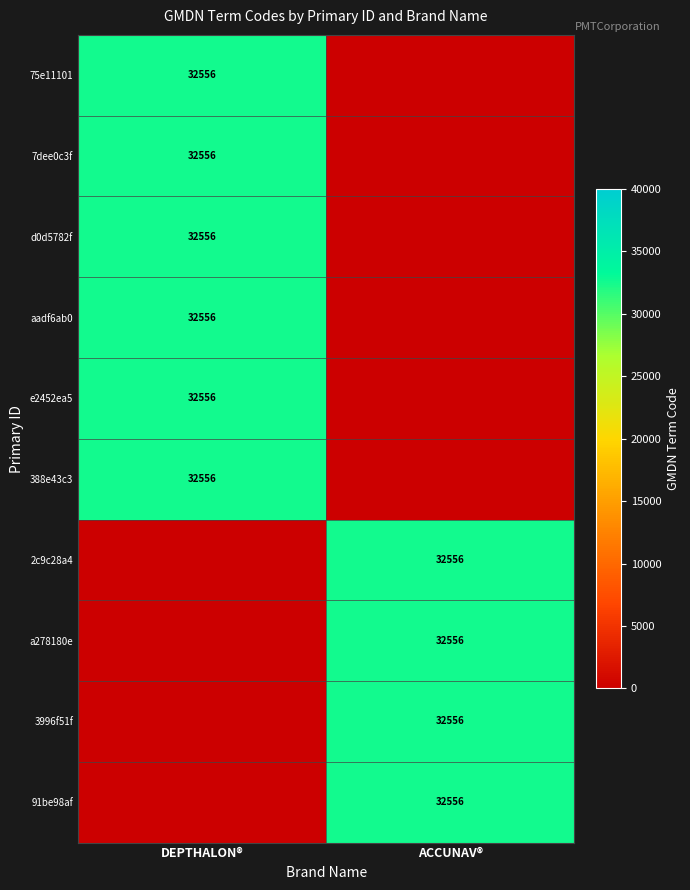

The 91be98af series shows 32556 at ACCUNAV®. True or false?

True